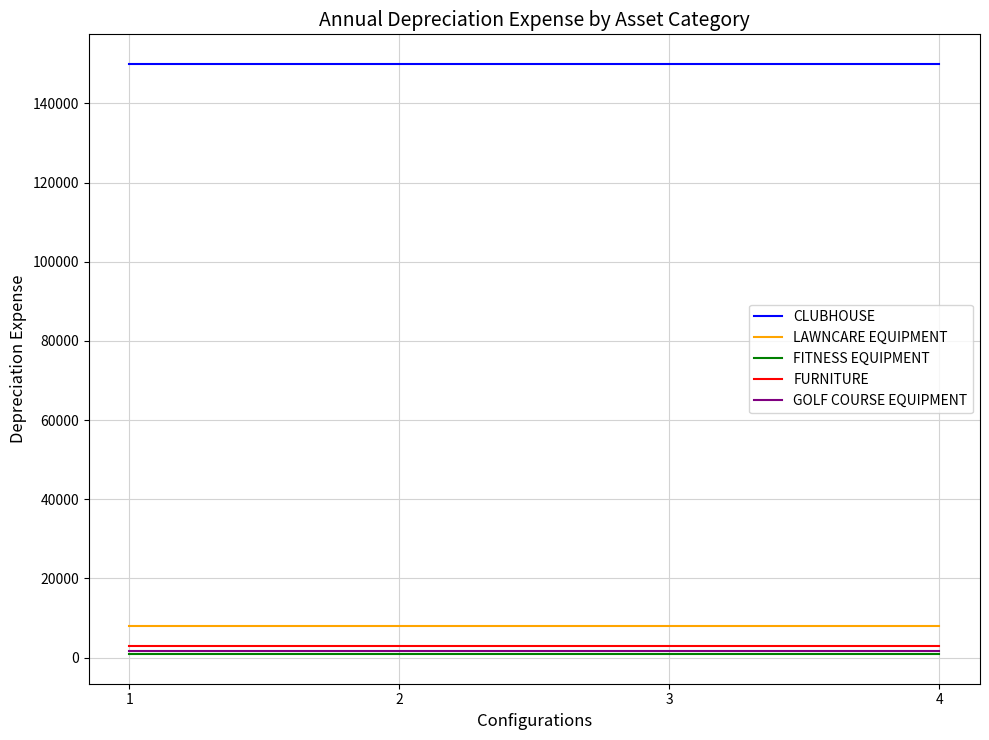

What is the average value of the CLUBHOUSE series?

150000.0